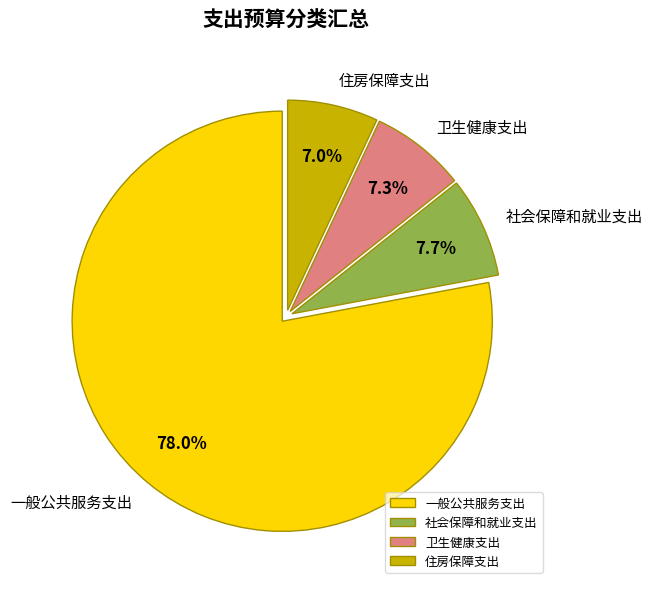

What is the ratio of the value at 一般公共服务支出 to the value at 社会保障和就业支出?

10.1